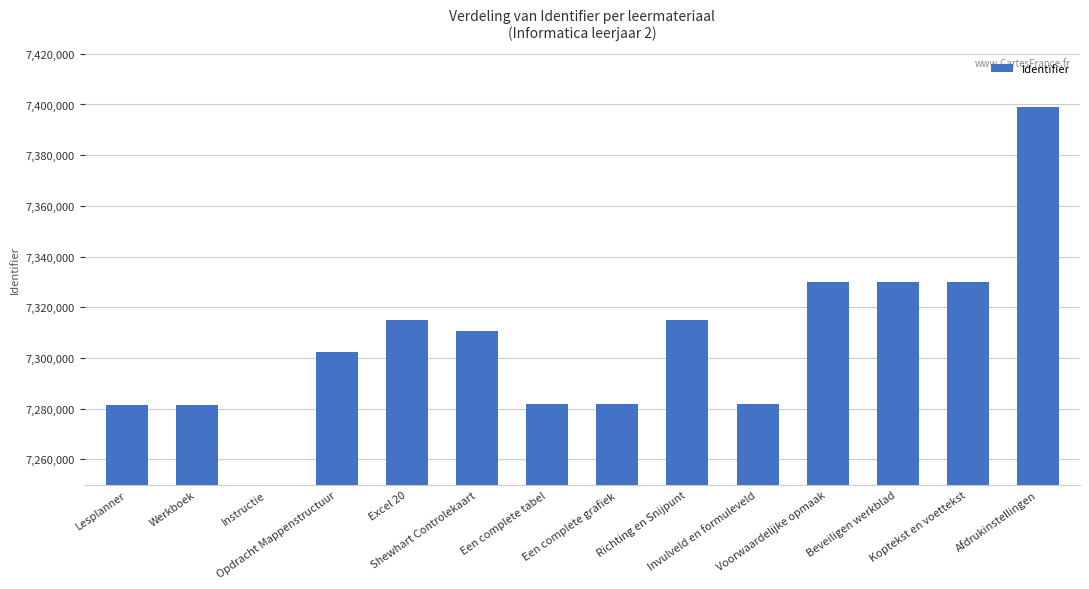

The value at Afdrukinstellingen is 11217292. True or false?

False